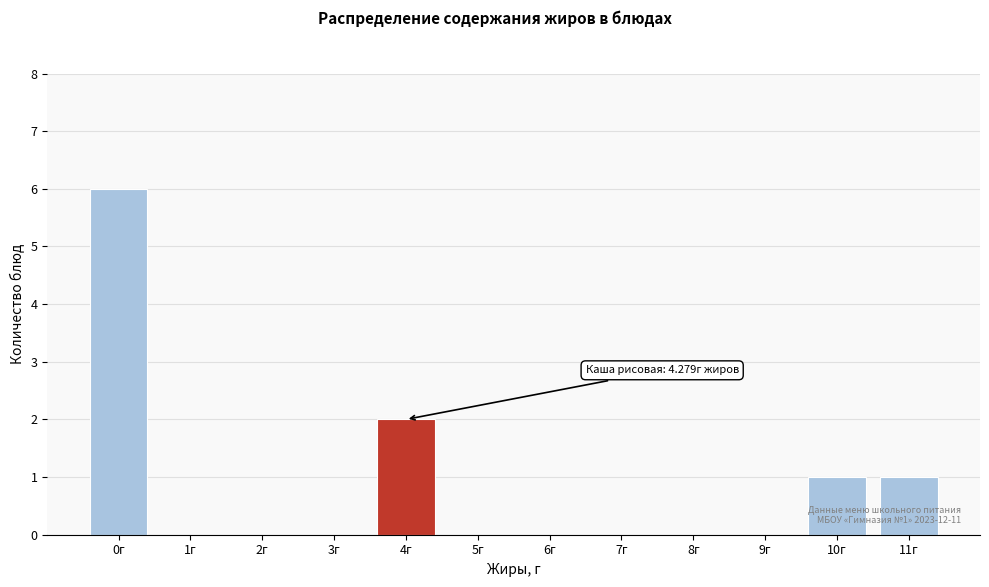

Reading right to left, what are all the values shown in this chart?

11г=1	10г=1	9г=0	8г=0	7г=0	6г=0	5г=0	4г=2	3г=0	2г=0	1г=0	0г=6